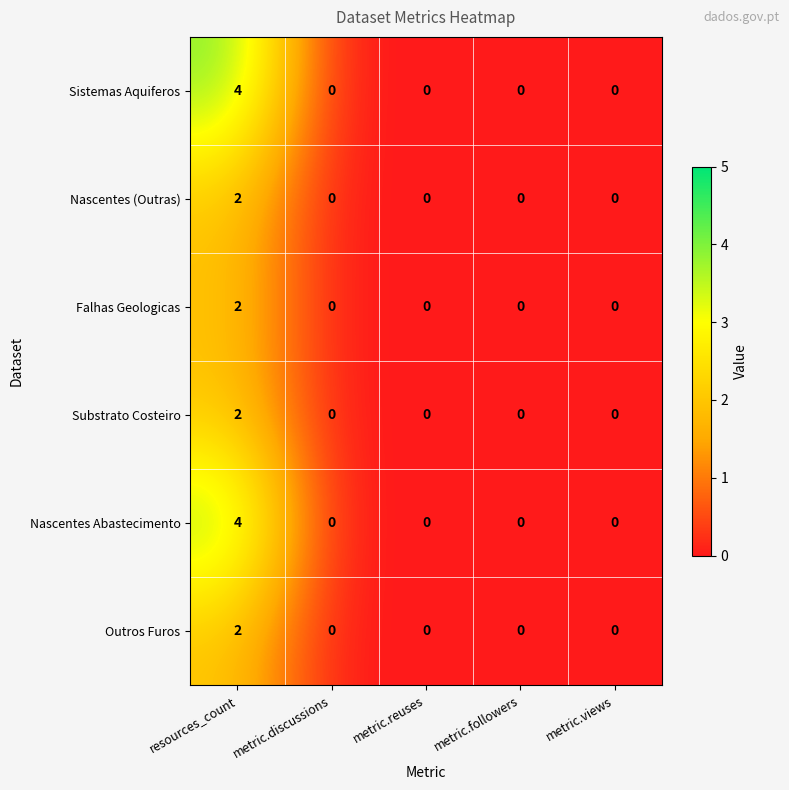

How many Nascentes (Outras) values are between 0 and 1?

4